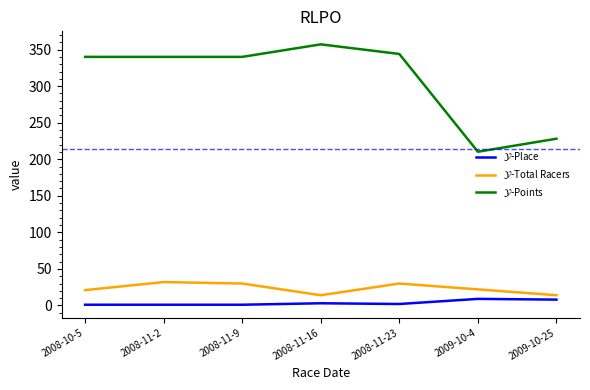

What is the maximum value shown in the chart?

357.1